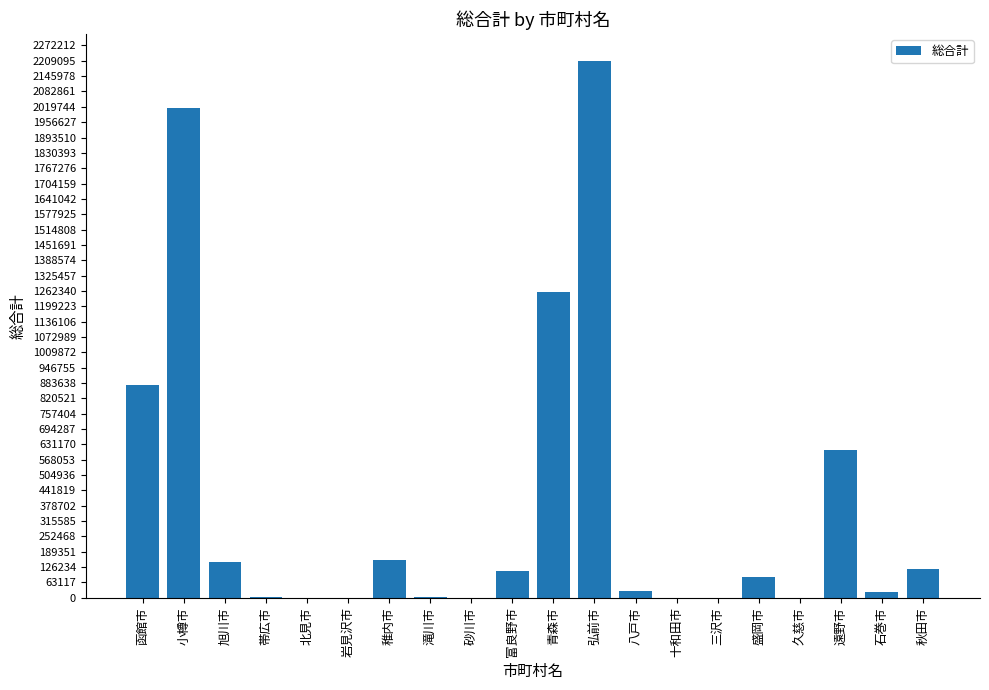

Between 青森市 and 八戸市, which is larger?

青森市